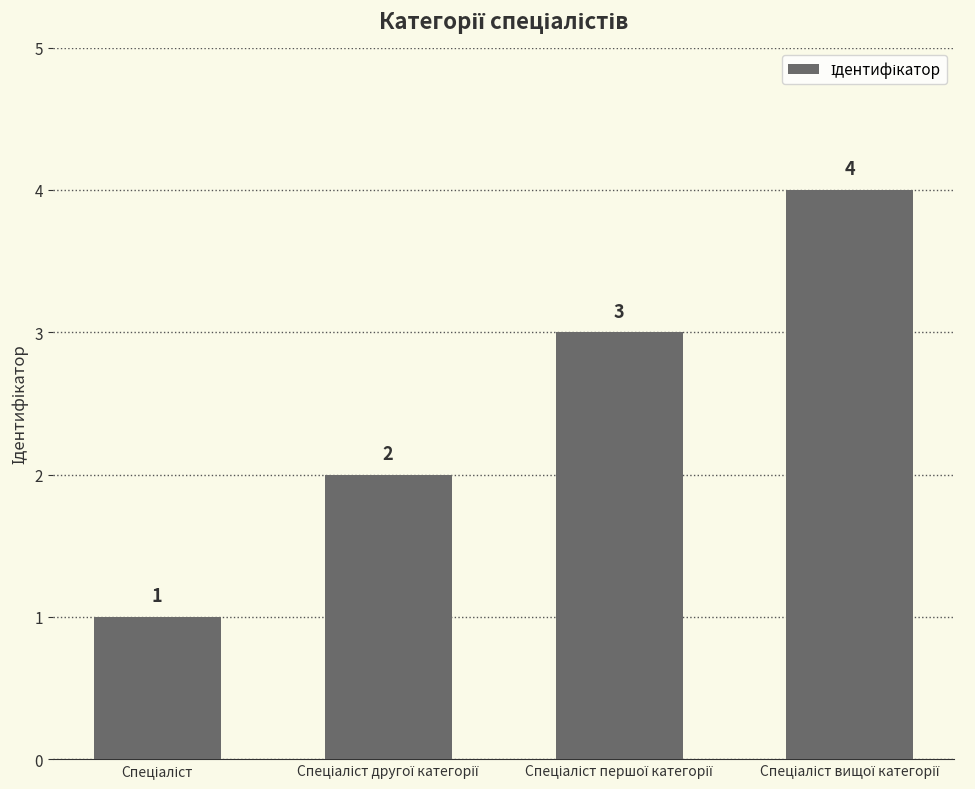

Count the values in the range 2 to 4.

3